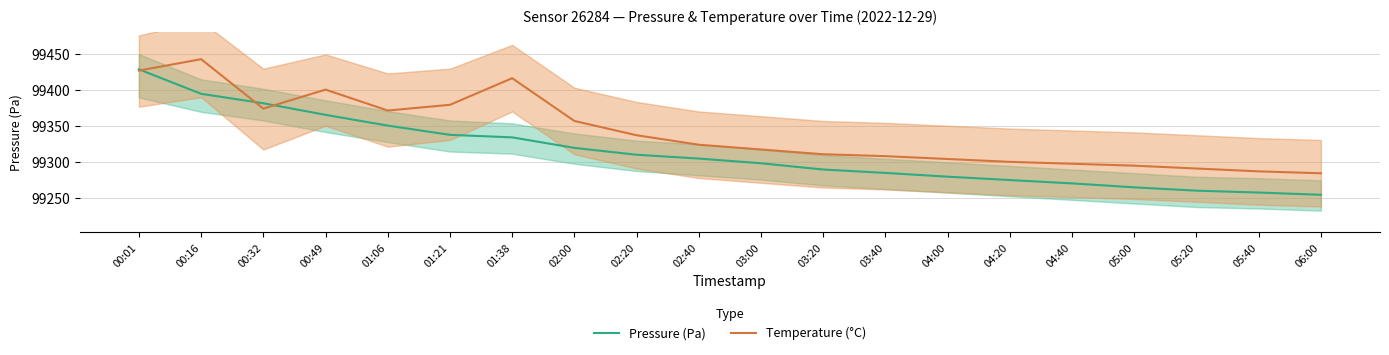

The value of Pressure (Pa) at 01:21 is 99338.1. True or false?

True